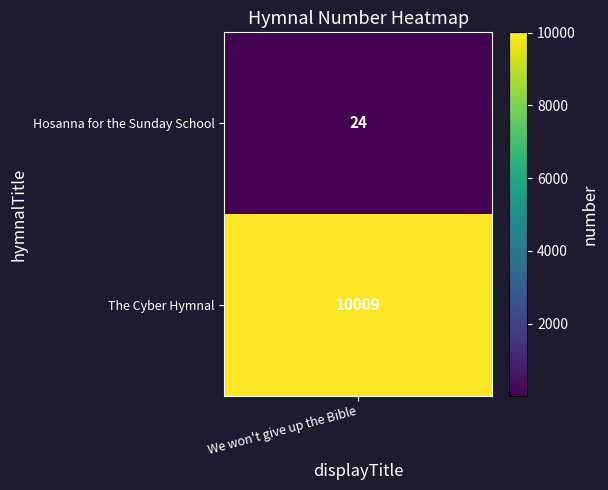

Between 0 and 1, which is larger?

1